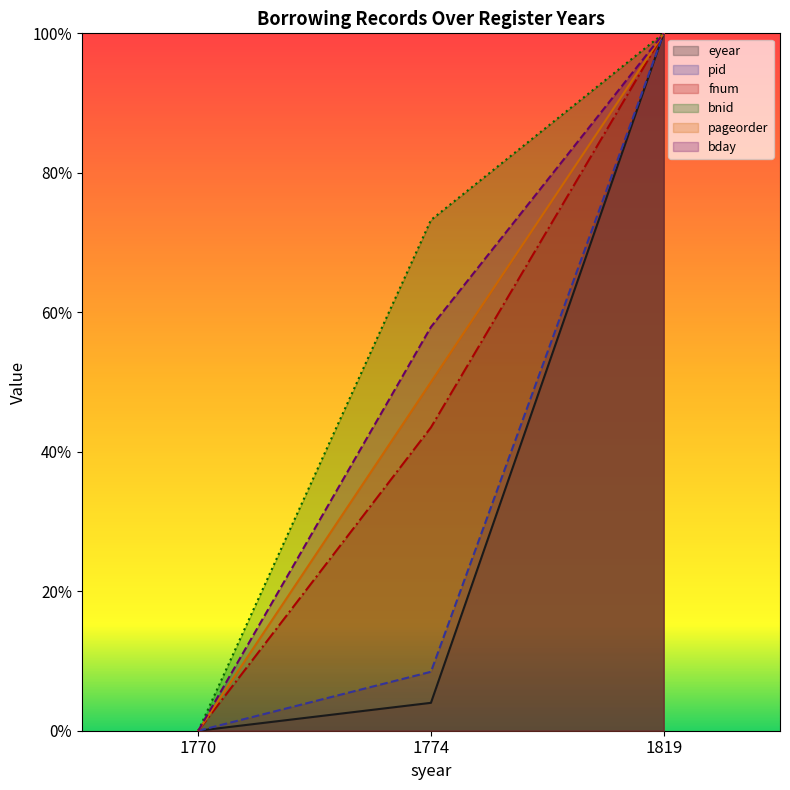

What is the difference between the maximum and minimum values in the fnum series?

1.0